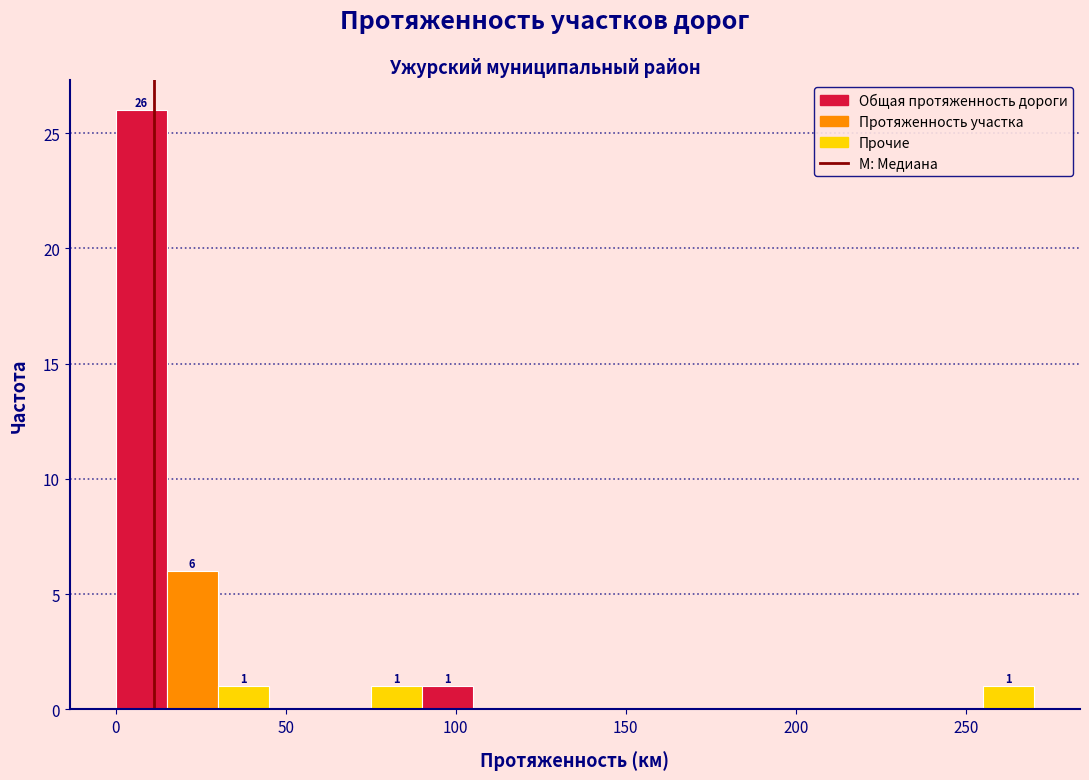

Around what value on the x-axis is the tallest bar? Give the approximate position of its centre, as read against the axis.

10